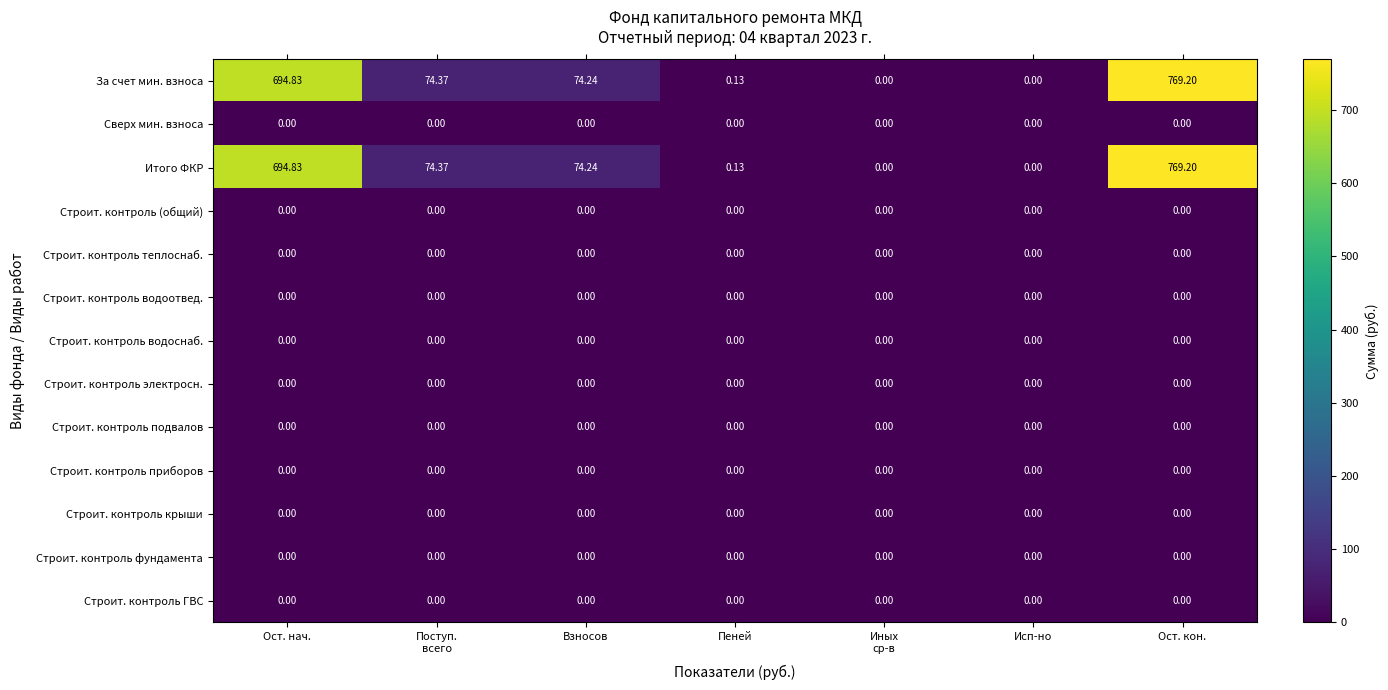

At which category is the sum across all series the highest?

Ост. кон.